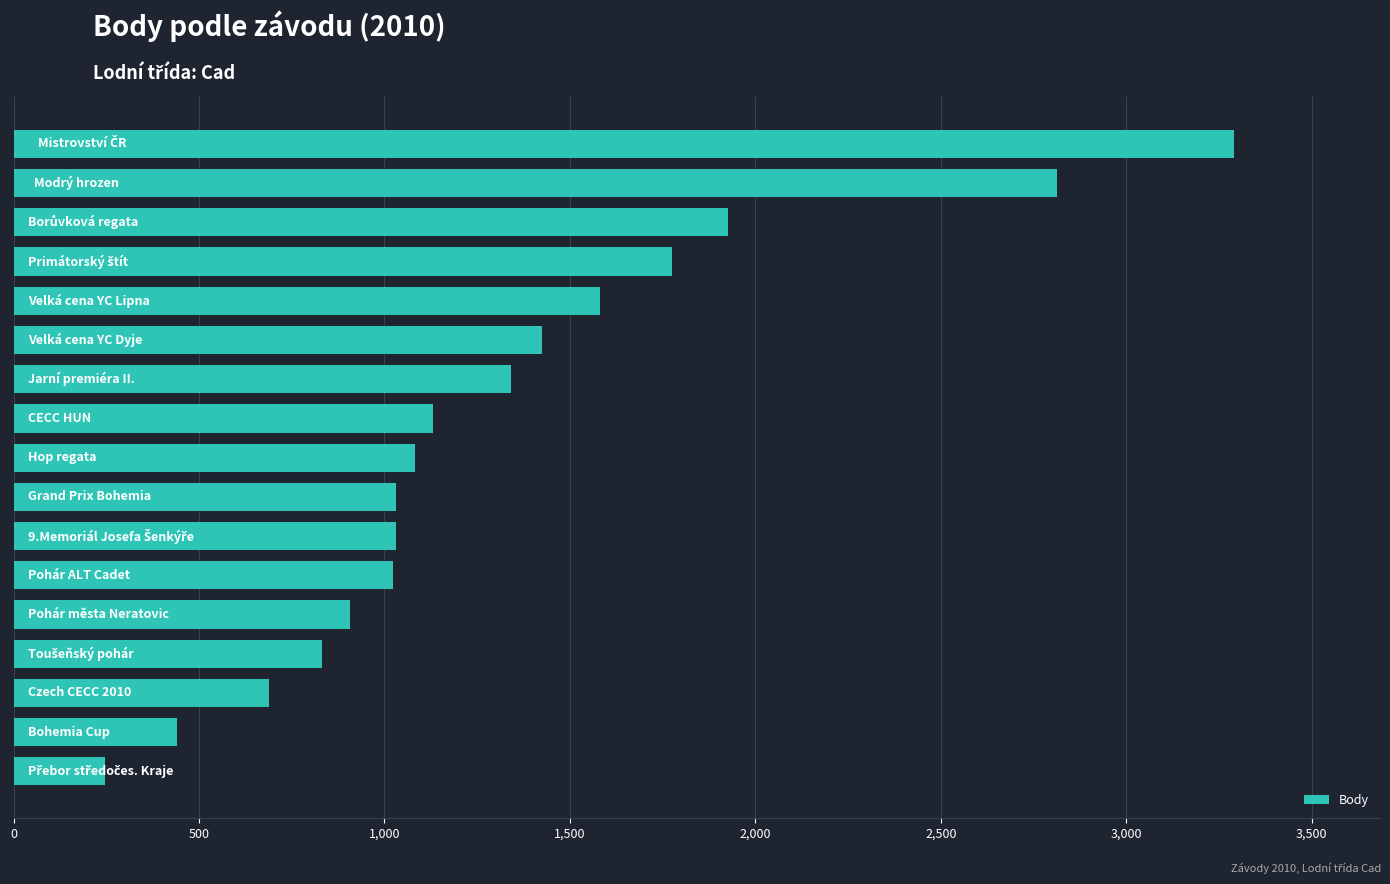

What is the average value?

1327